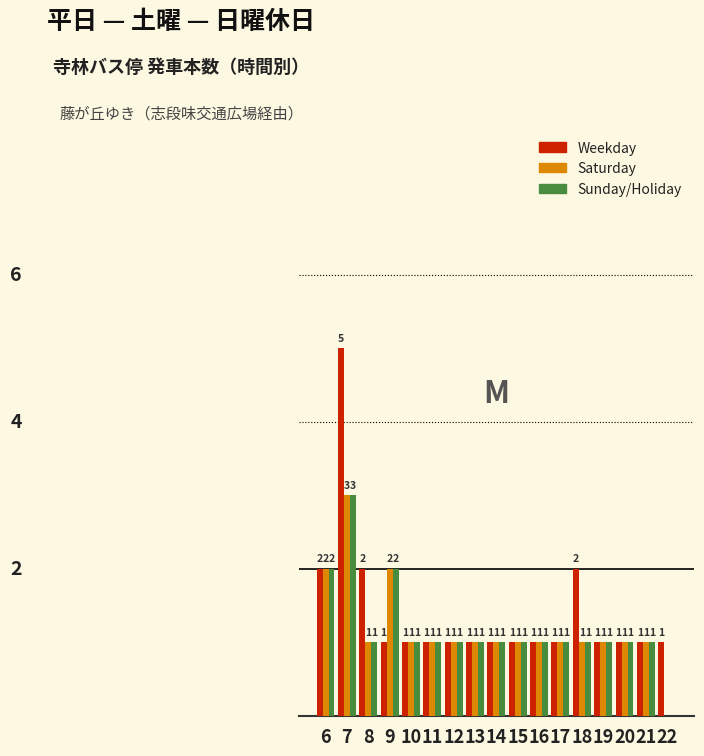

Which series has the largest total across all categories?

Weekday